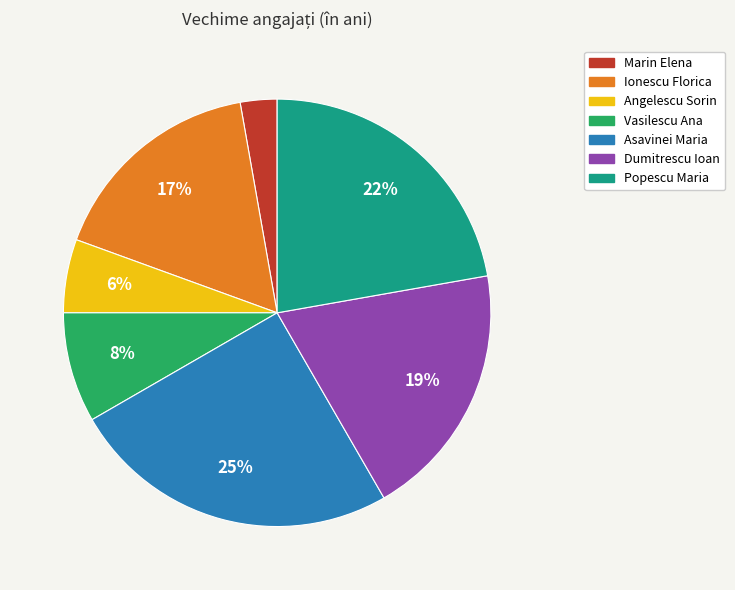

To the nearest percent, what percentage of the pie is Popescu Maria?

22%